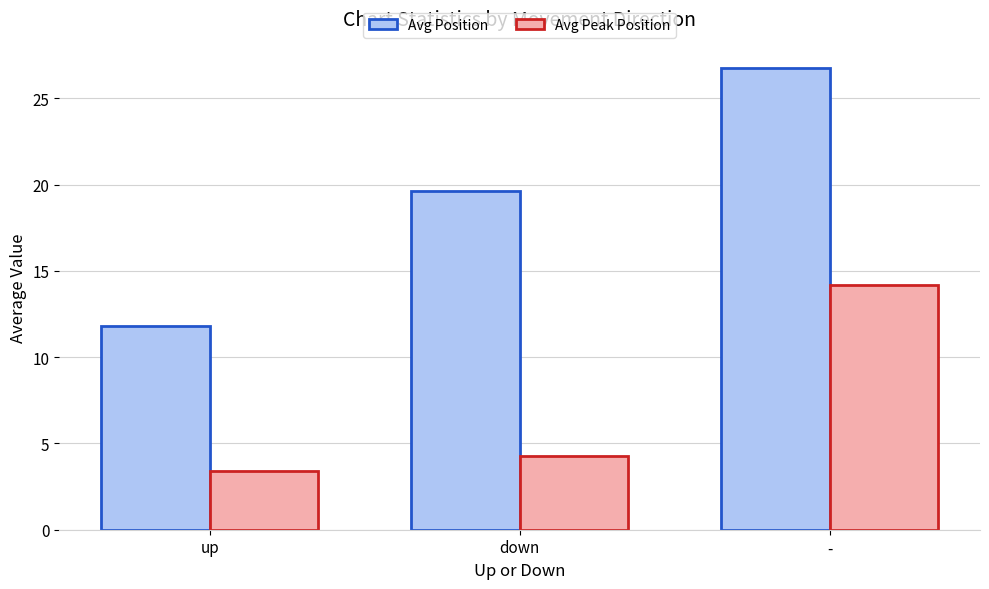

Which category has the lowest value across all series?

up